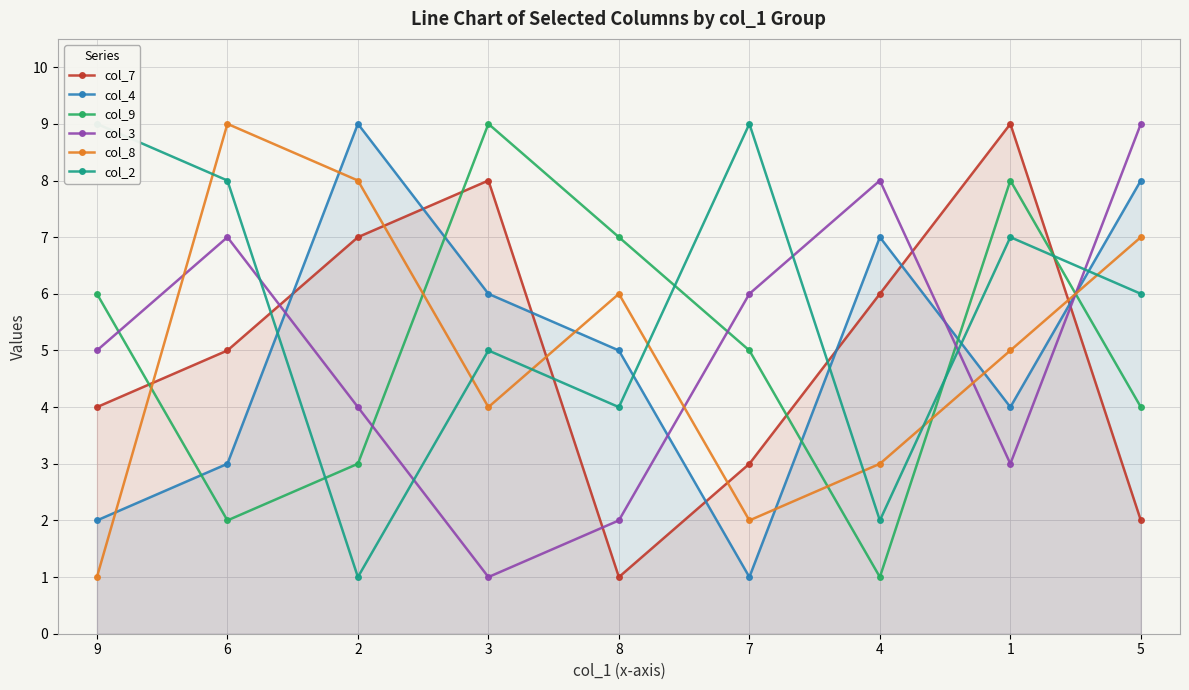

True or false: col_8 has more than 2 interior local peaks.

False